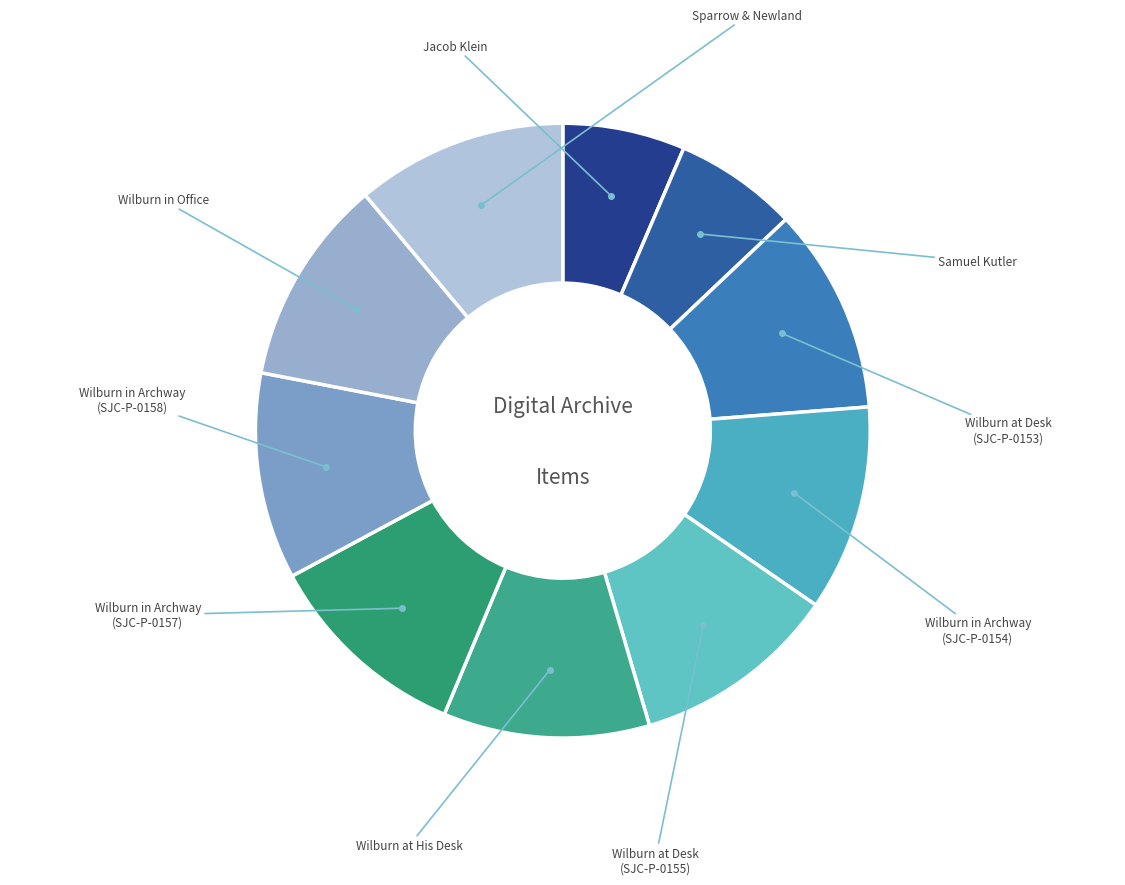

To the nearest percent, what is the difference between the largest and smallest slice percentages?

5%